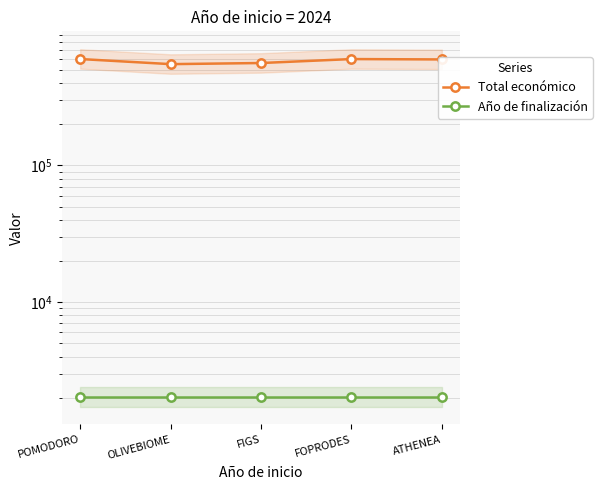

True or false: Total económico and Año de finalización intersect in this chart.

False